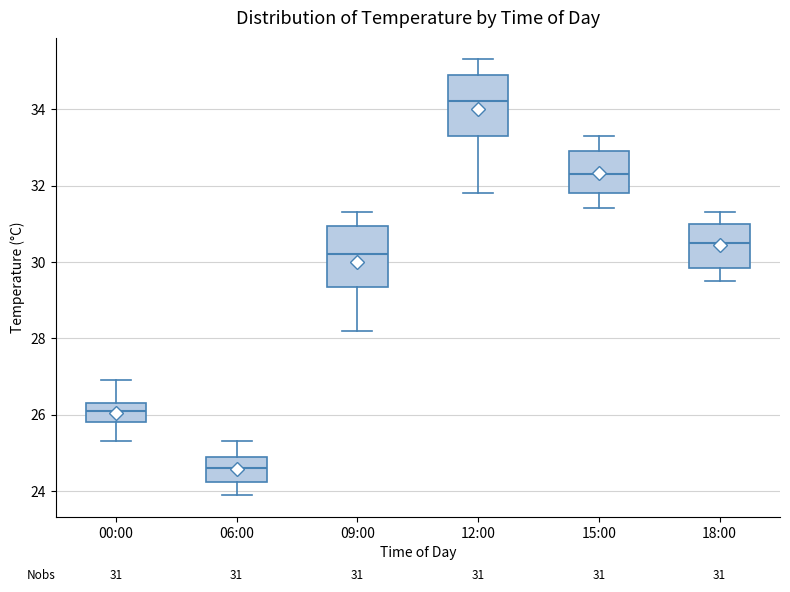

Which box has the highest median line?

12:00